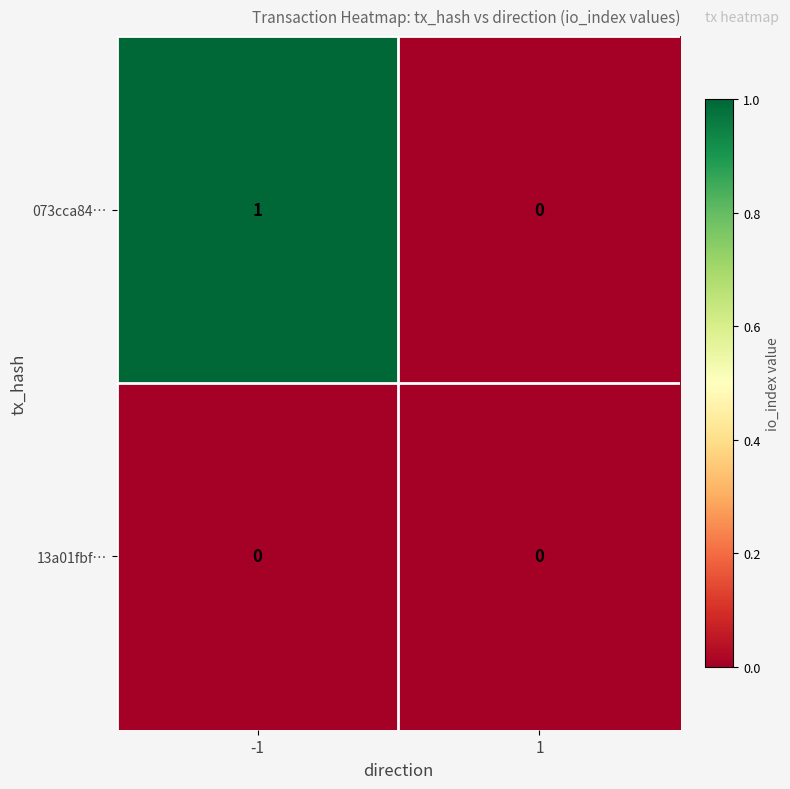

List the series in order of their peak value, highest first.

073cca84…, 13a01fbf…